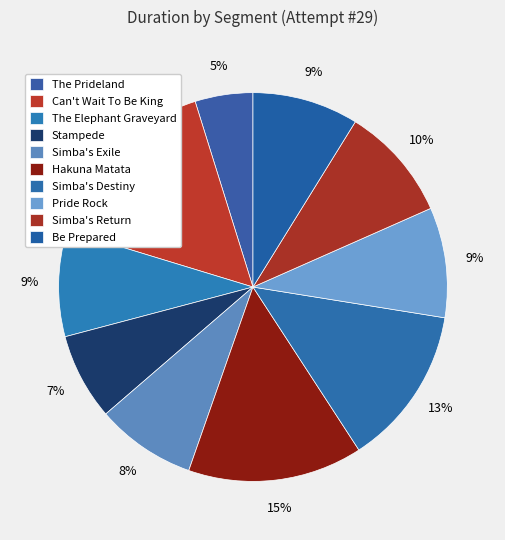

How many slices are in this pie chart?

10